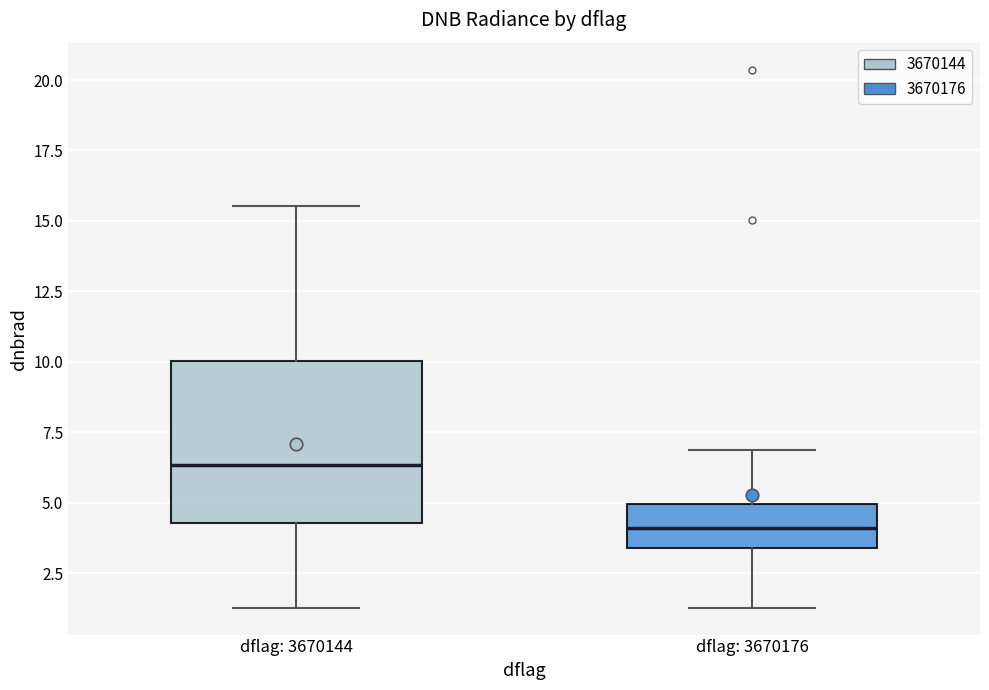

Where does the lower whisker of the box for dflag: 3670176 end on the y-axis? The values are not printed on the chart, so give them approximately, as read against the axis.

1.5